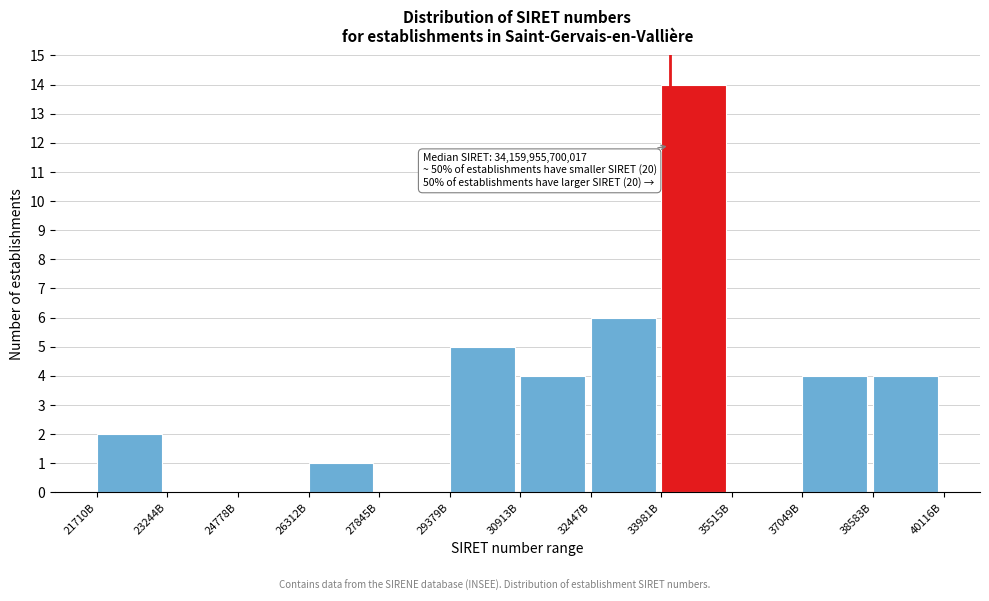

Reading left to right, what are all the values shown in this chart?

21710B=2	23244B=0	24778B=0	26312B=1	27845B=0	29379B=5	30913B=4	32447B=6	33981B=14	35515B=0	37049B=4	38583B=4